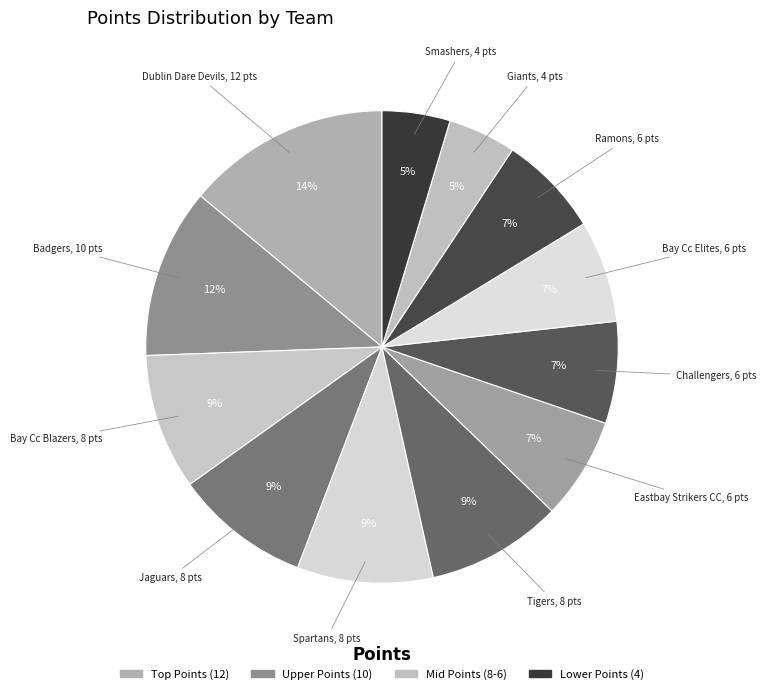

How many slices are in this pie chart?

12